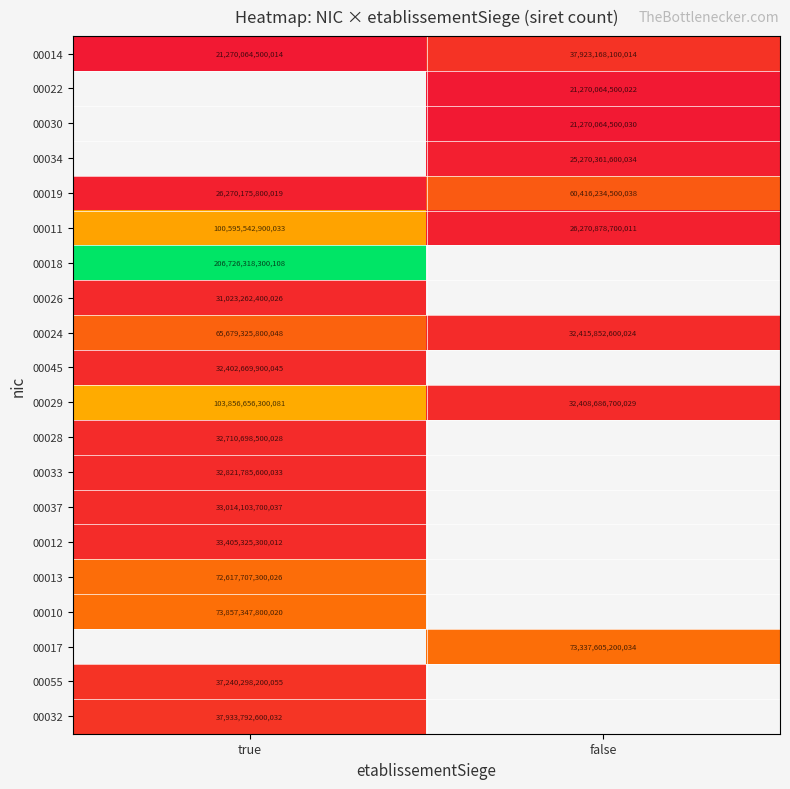

How many series are shown in this chart?

20